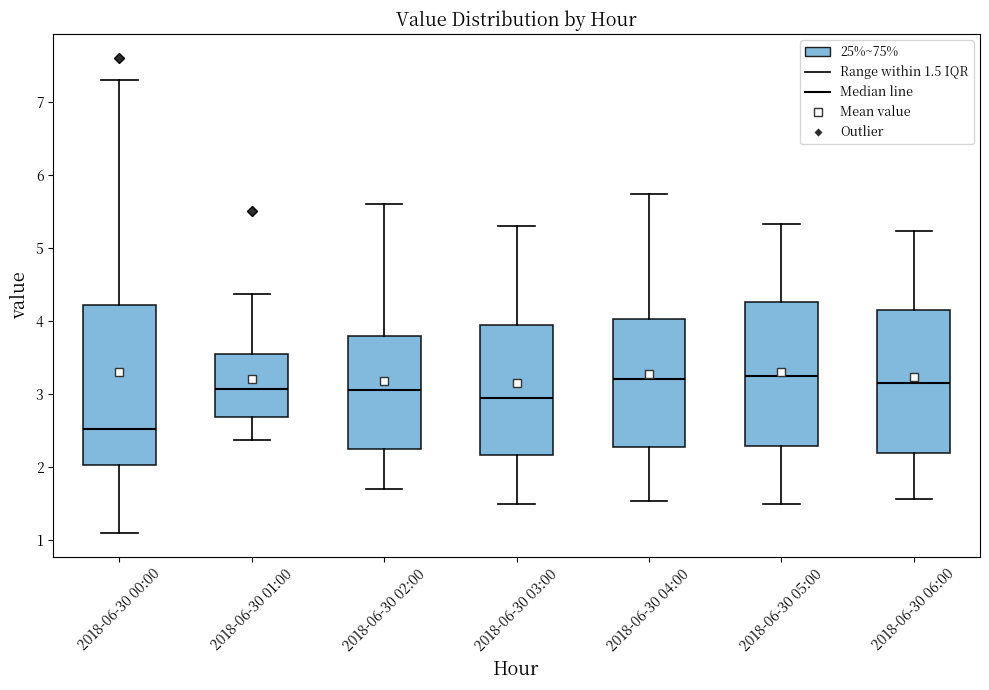

Reading left to right, read every box against the y-axis: the position of its median line, the range the box covers, and the ends of its whiskers. The values are not printed on the chart, so give them approximately, as read against the axis.

2018-06-30 00:00: median 2.5, box 2.0 to 4.2, whiskers 1.1 to 7.3
2018-06-30 01:00: median 3.1, box 2.7 to 3.5, whiskers 2.4 to 4.4
2018-06-30 02:00: median 3.1, box 2.3 to 3.8, whiskers 1.7 to 5.6
2018-06-30 03:00: median 3.0, box 2.2 to 4.0, whiskers 1.5 to 5.3
2018-06-30 04:00: median 3.2, box 2.3 to 4.0, whiskers 1.5 to 5.7
2018-06-30 05:00: median 3.3, box 2.3 to 4.3, whiskers 1.5 to 5.3
2018-06-30 06:00: median 3.2, box 2.2 to 4.2, whiskers 1.6 to 5.2